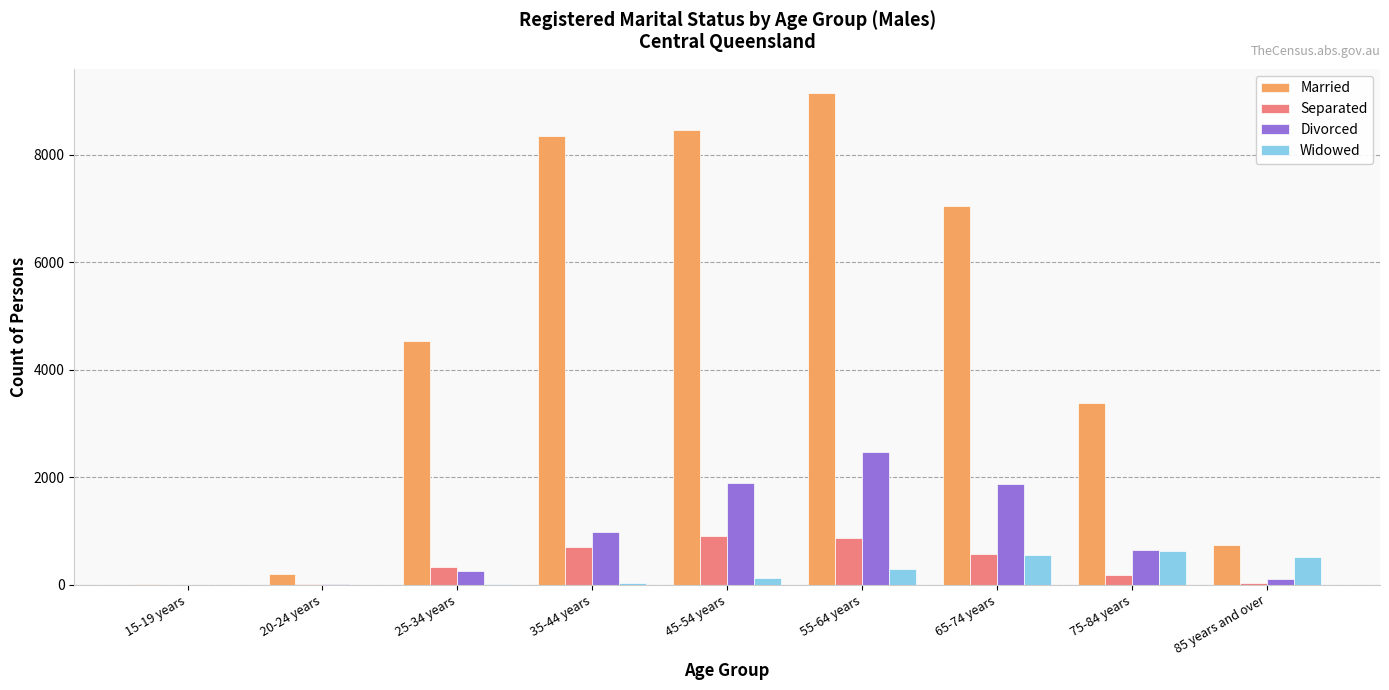

Between 20-24 years and 55-64 years, which series saw the biggest shift?

Married